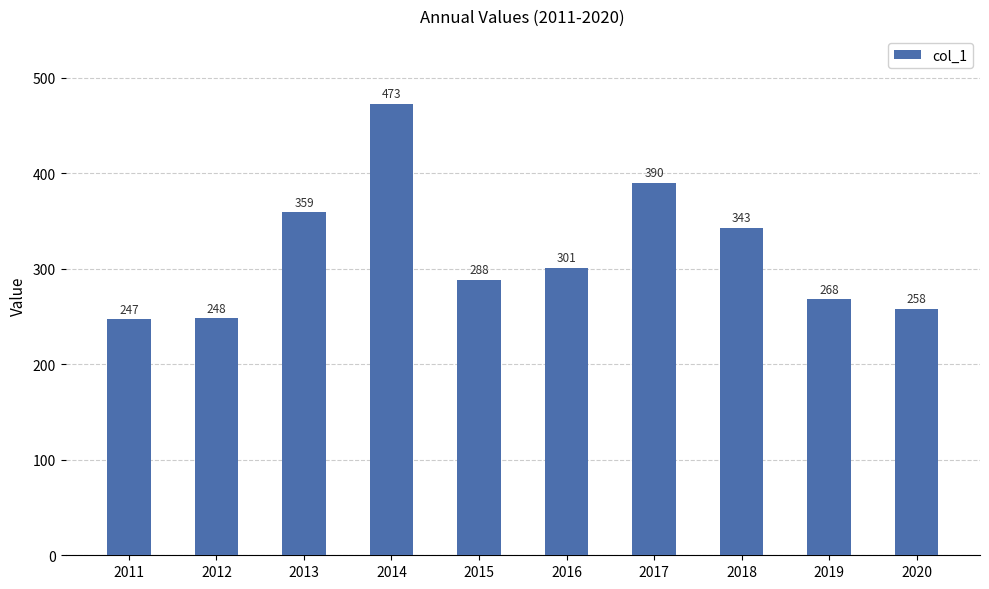

What is the sum of the values at 2015 and 2014?

761